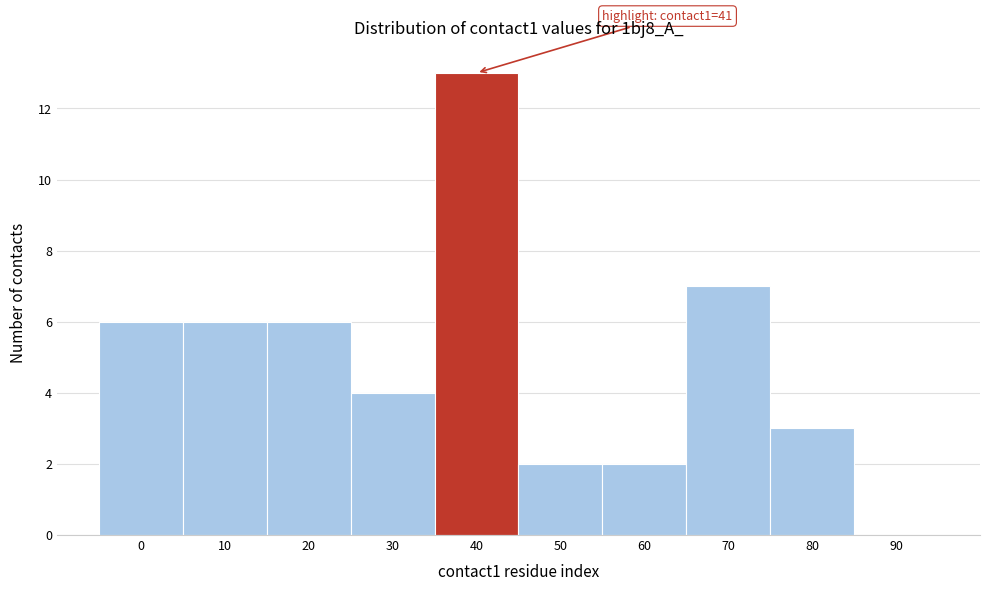

Reading left to right, extract all data points from this chart.

0=6	10=6	20=6	30=4	40=13	50=2	60=2	70=7	80=3	90=0